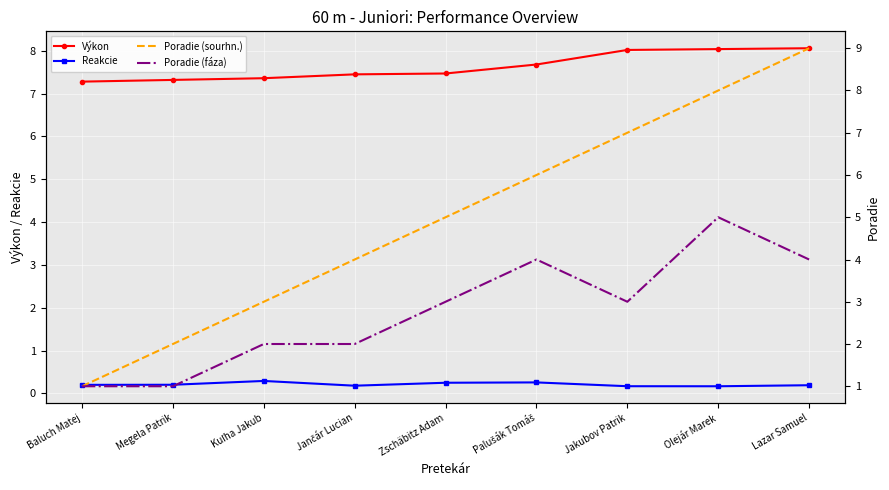

What is the approximate value of Poradie (fáza) at Kuľha Jakub?

2.0